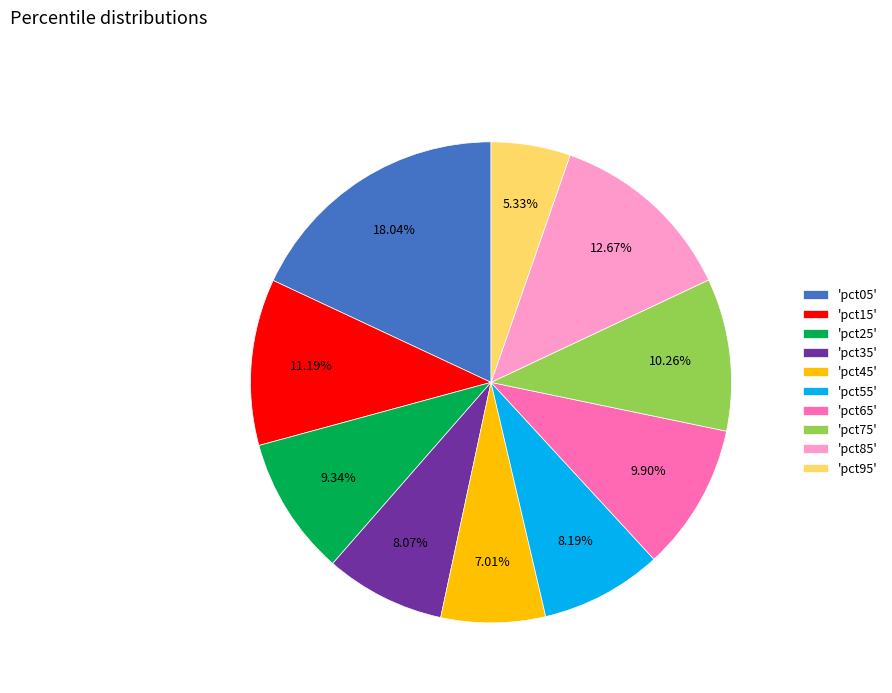

Is 'pct45' the majority of the pie?

No